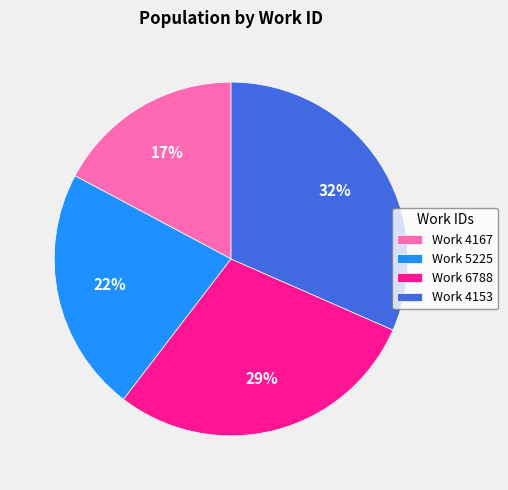

To the nearest percent, what is the combined percentage of Work 4167 and Work 4153?

49%